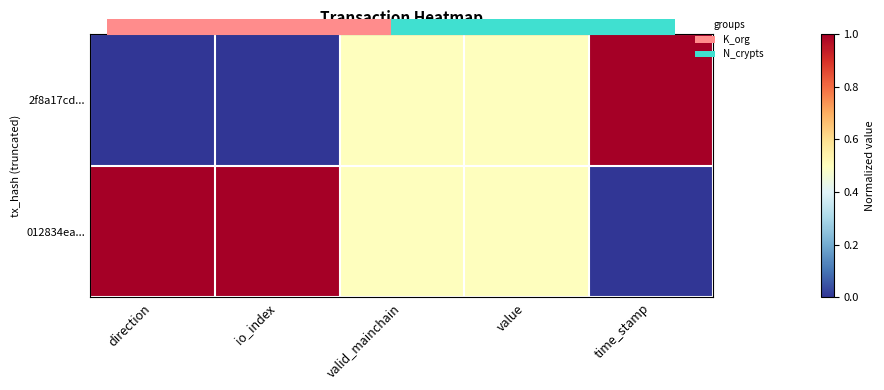

Which category has the lowest value in the 012834ea... series?

time_stamp